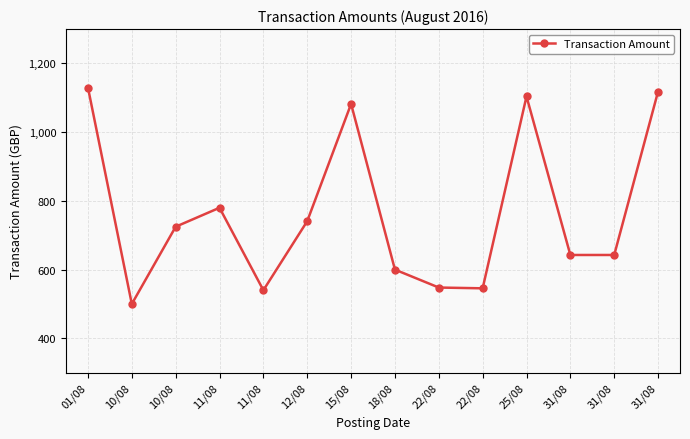

How many values are below 724?

7